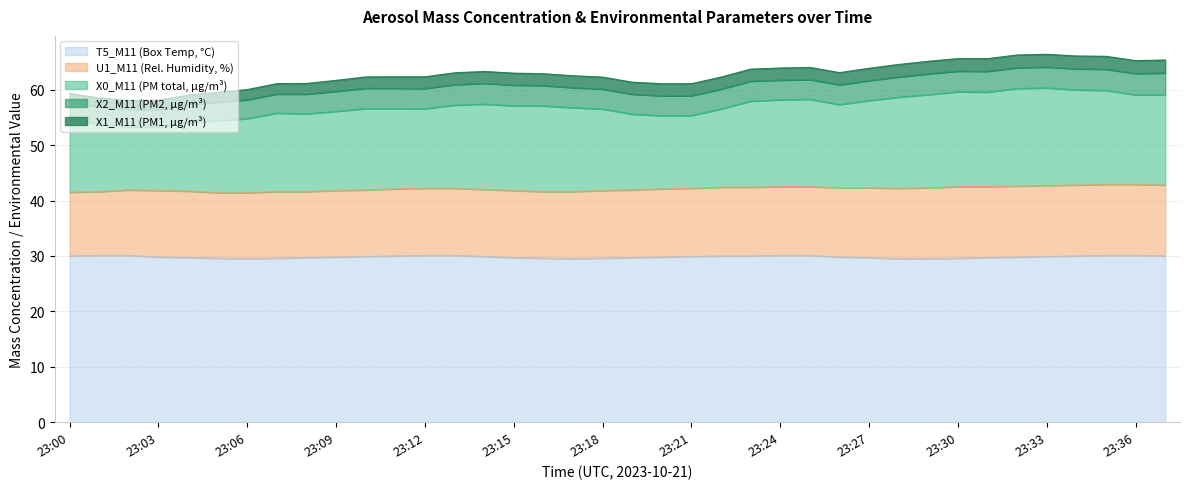

What is the average value of the X0_M11 series?

14.9